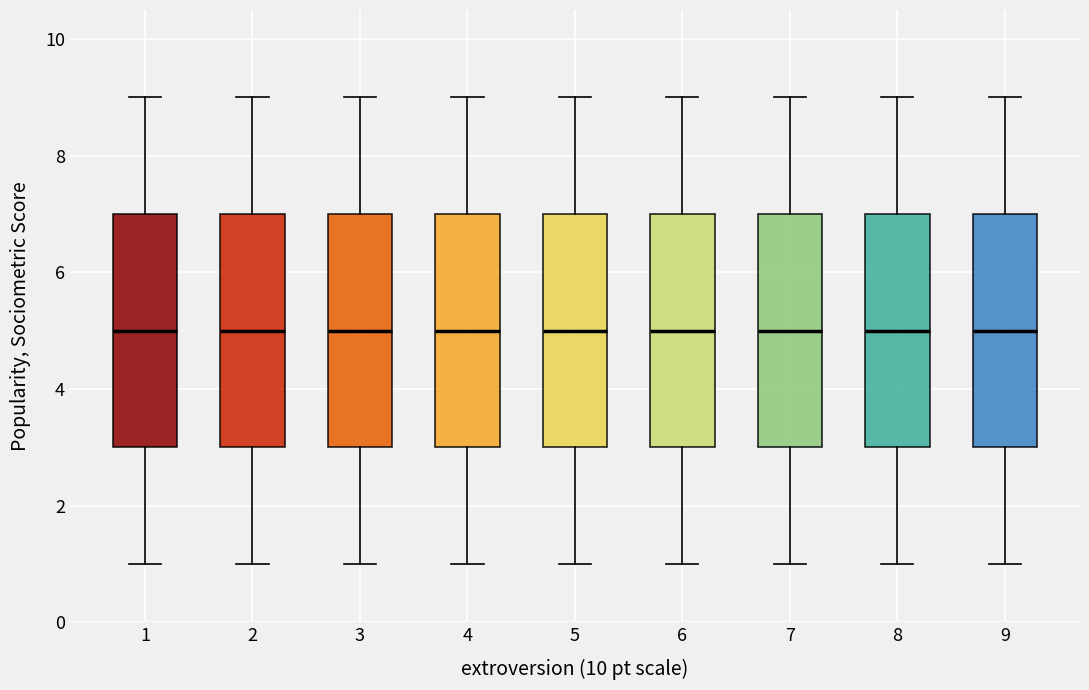

Reading left to right, read every box against the y-axis: the position of its median line, the range the box covers, and the ends of its whiskers. The values are not printed on the chart, so give them approximately, as read against the axis.

1: median 5, box 3 to 7, whiskers 1 to 9
2: median 5, box 3 to 7, whiskers 1 to 9
3: median 5, box 3 to 7, whiskers 1 to 9
4: median 5, box 3 to 7, whiskers 1 to 9
5: median 5, box 3 to 7, whiskers 1 to 9
6: median 5, box 3 to 7, whiskers 1 to 9
7: median 5, box 3 to 7, whiskers 1 to 9
8: median 5, box 3 to 7, whiskers 1 to 9
9: median 5, box 3 to 7, whiskers 1 to 9